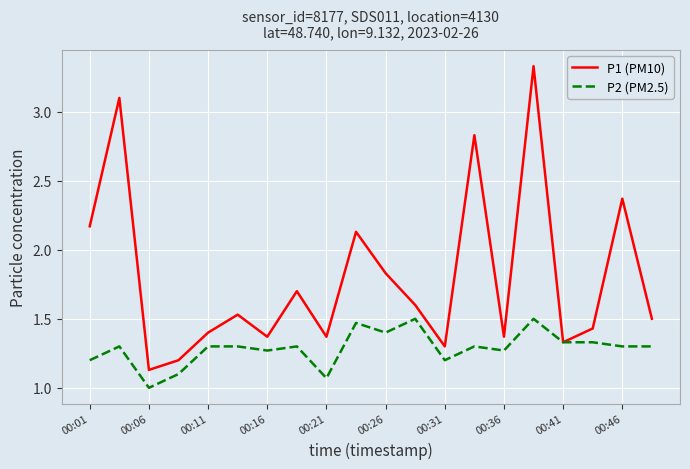

Which series has the largest range (max minus min)?

P1 (PM10)